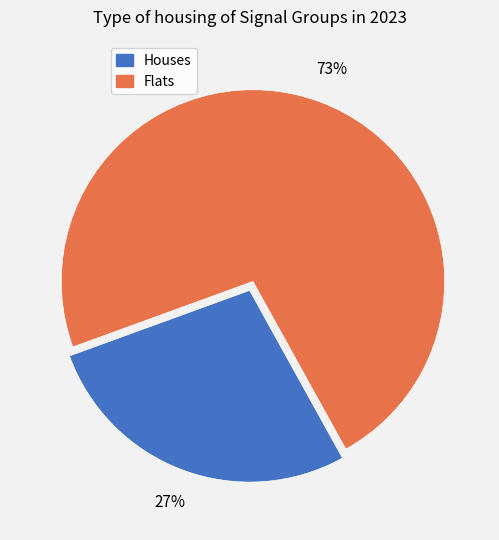

To the nearest percent, what is the average slice percentage?

50%